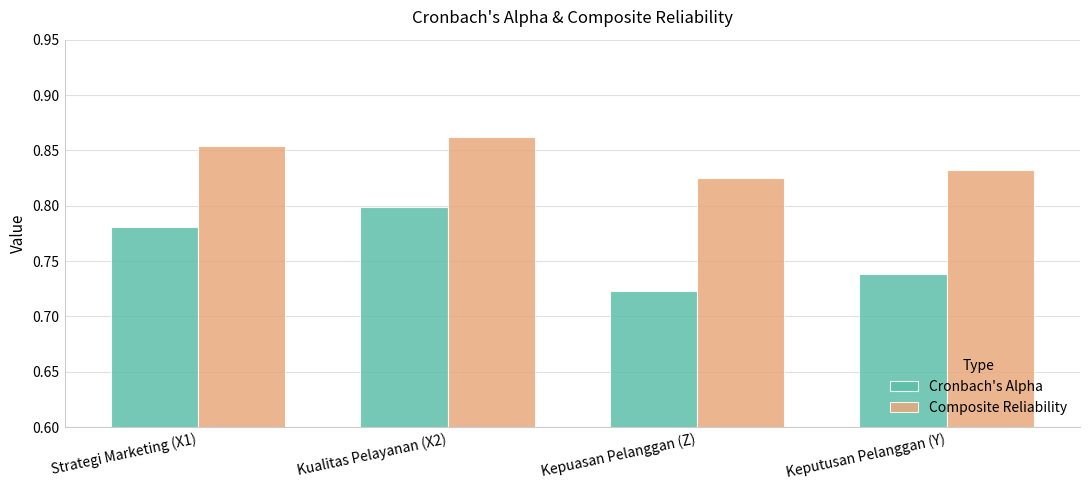

What is the label of the 3rd bar from the left?

Kepuasan Pelanggan (Z)